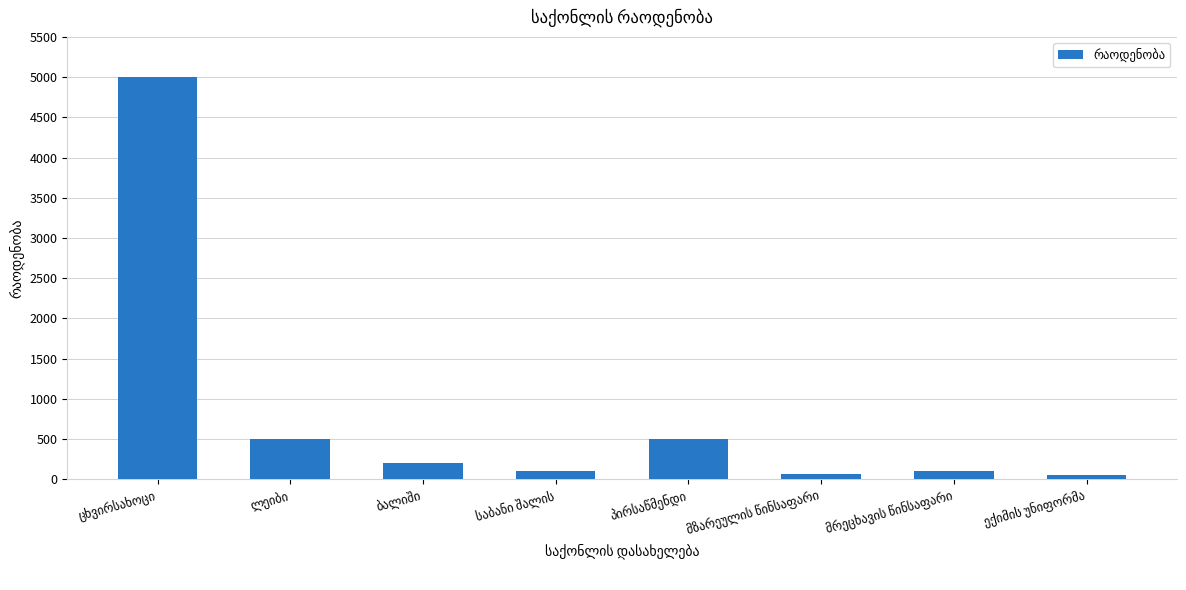

Does the chart contain any negative values?

No